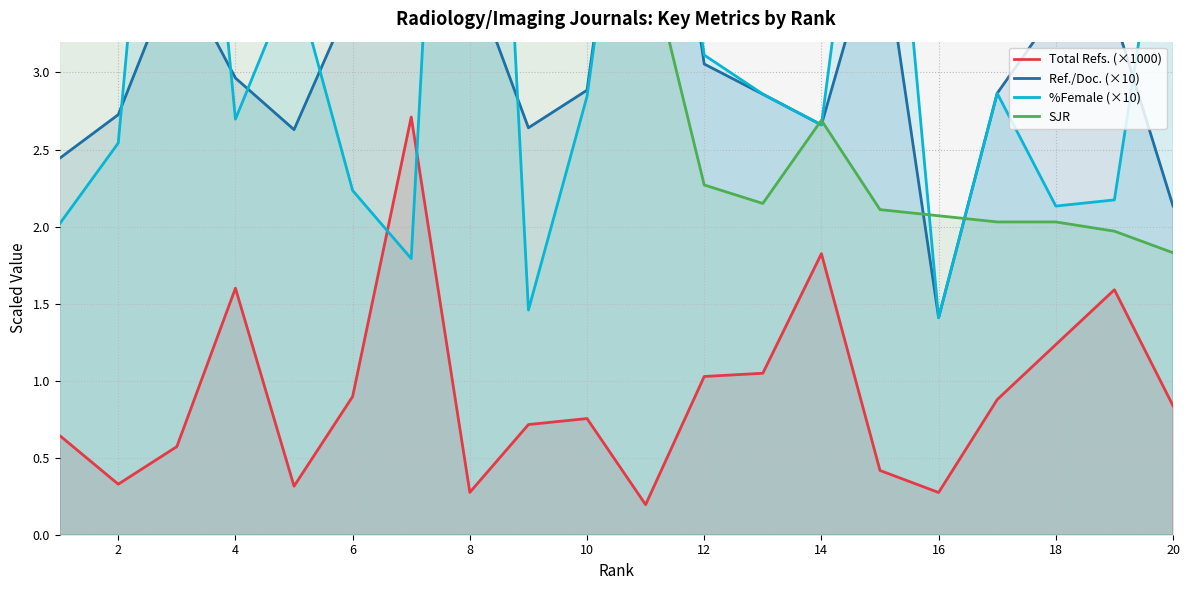

The value of Total Refs. (×1000) at 8 is 0.3. True or false?

True